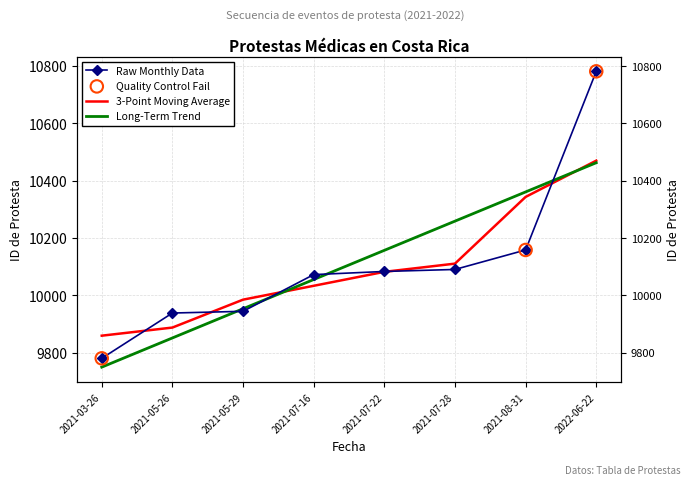

What is the ratio of the value at 2021-08-31 to the value at 2022-06-22?

0.9